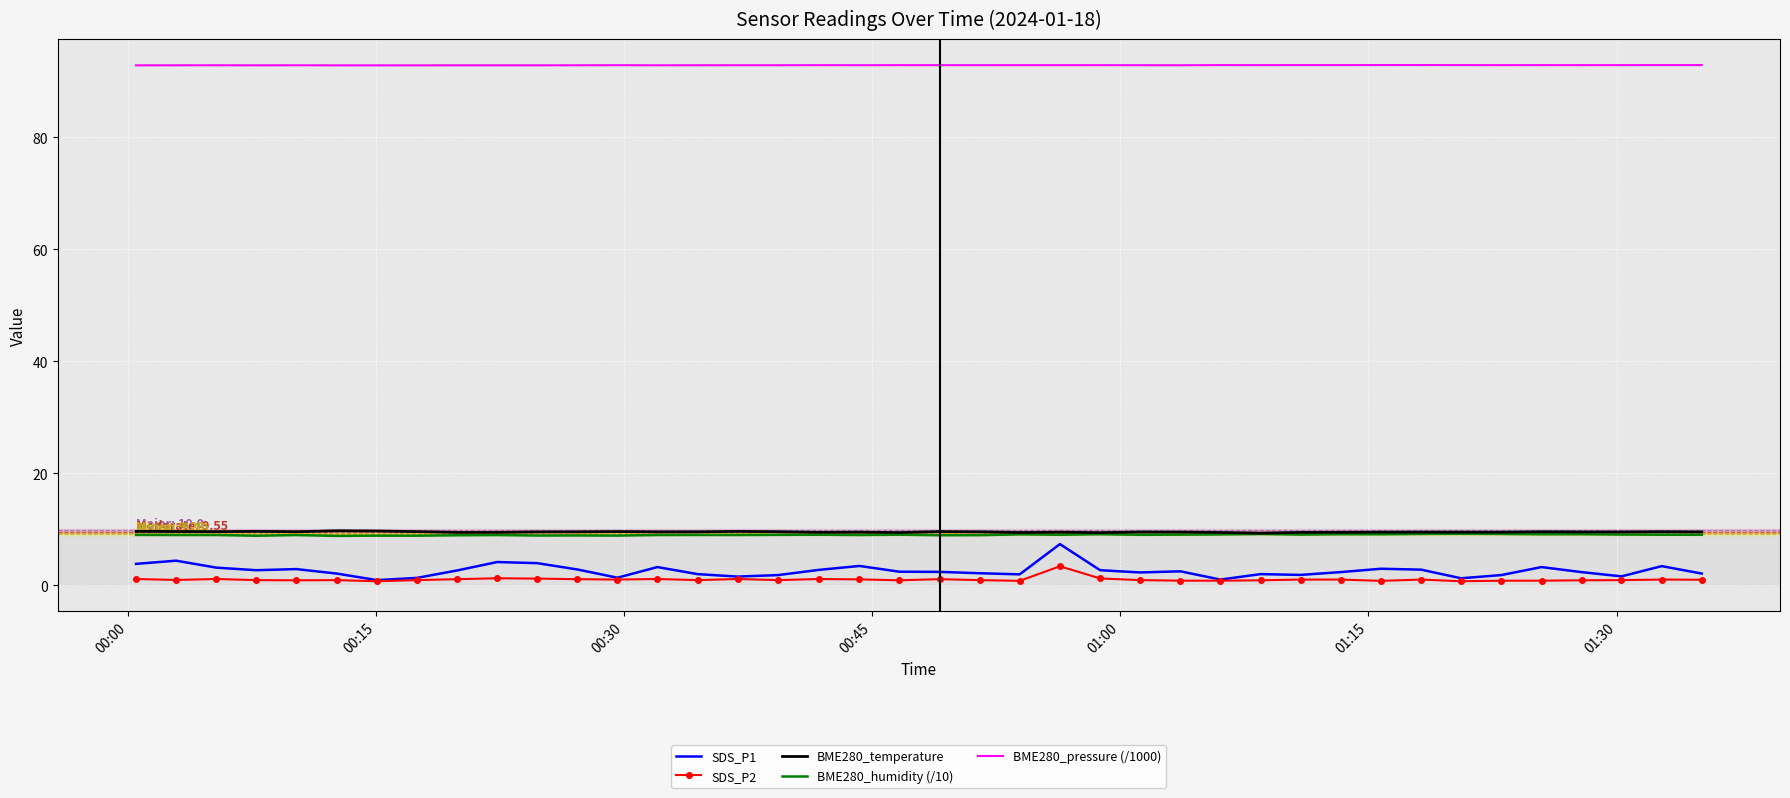

What is the minimum value for BME280_temperature?

9.3